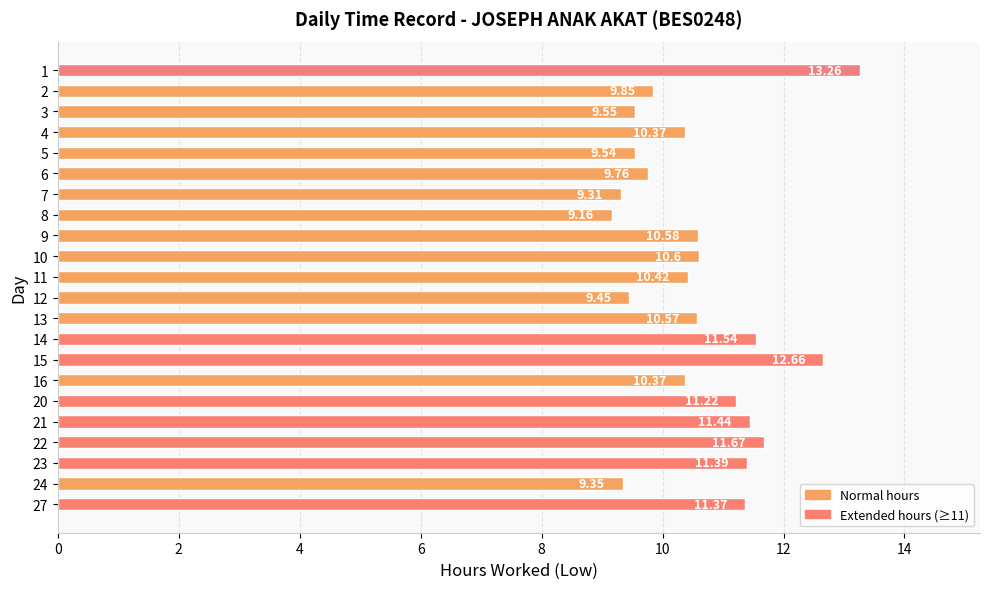

How many bars are there in total?

22